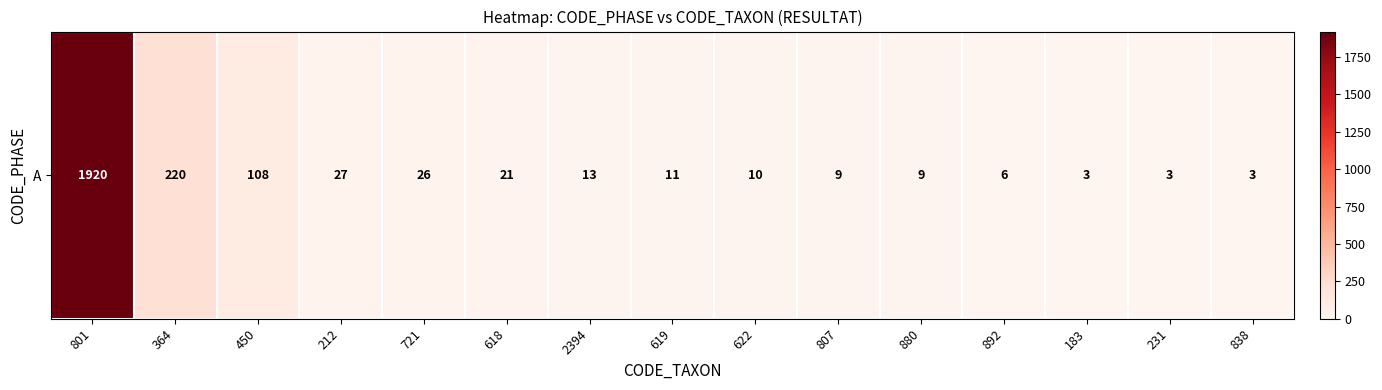

What is the sum of all values?

2389